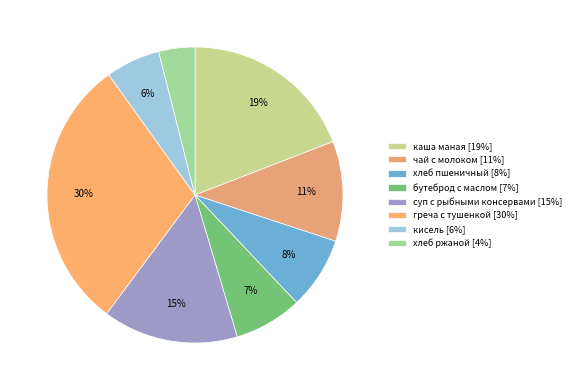

What is the ratio of the value at чай с молоком to the value at хлеб ржаной?

2.8